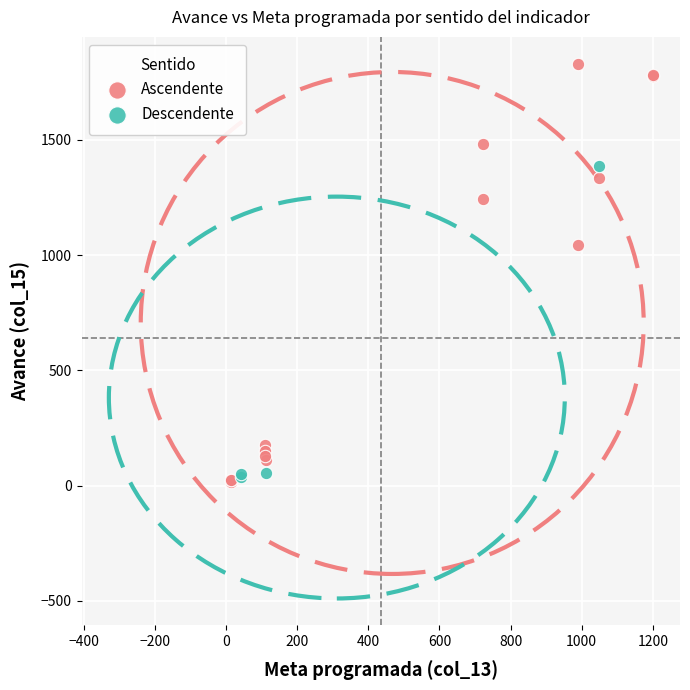

Which series has the largest Y range (max minus min)?

Ascendente